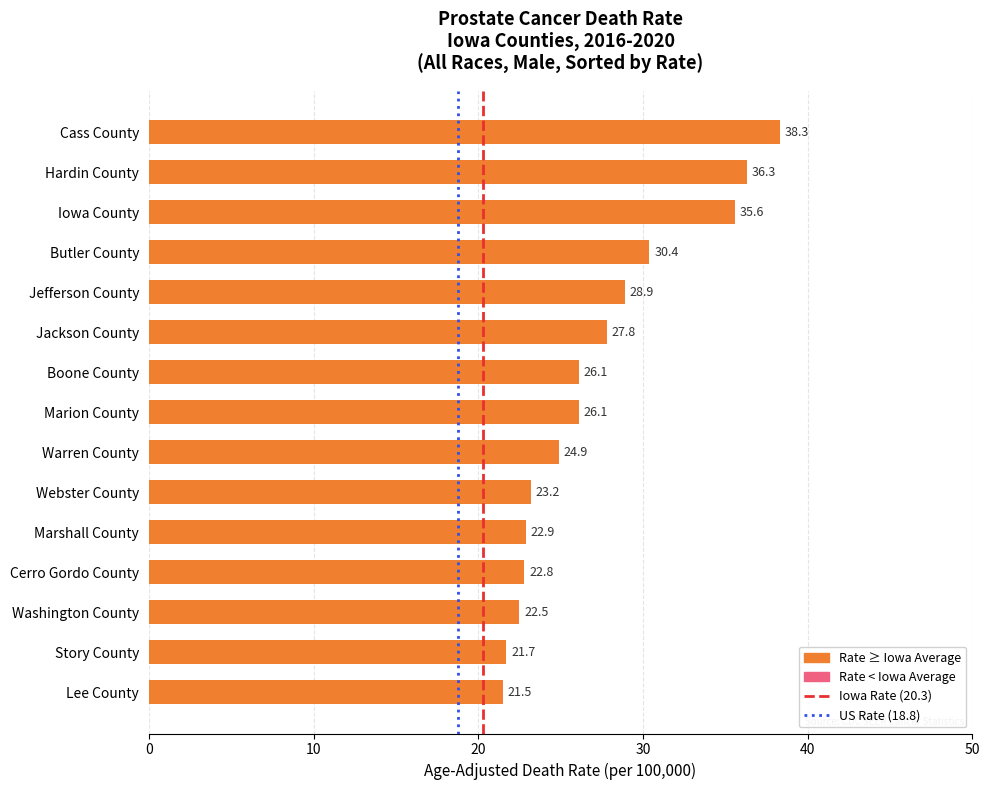

Which has a higher value, Cerro Gordo County or Cass County?

Cass County